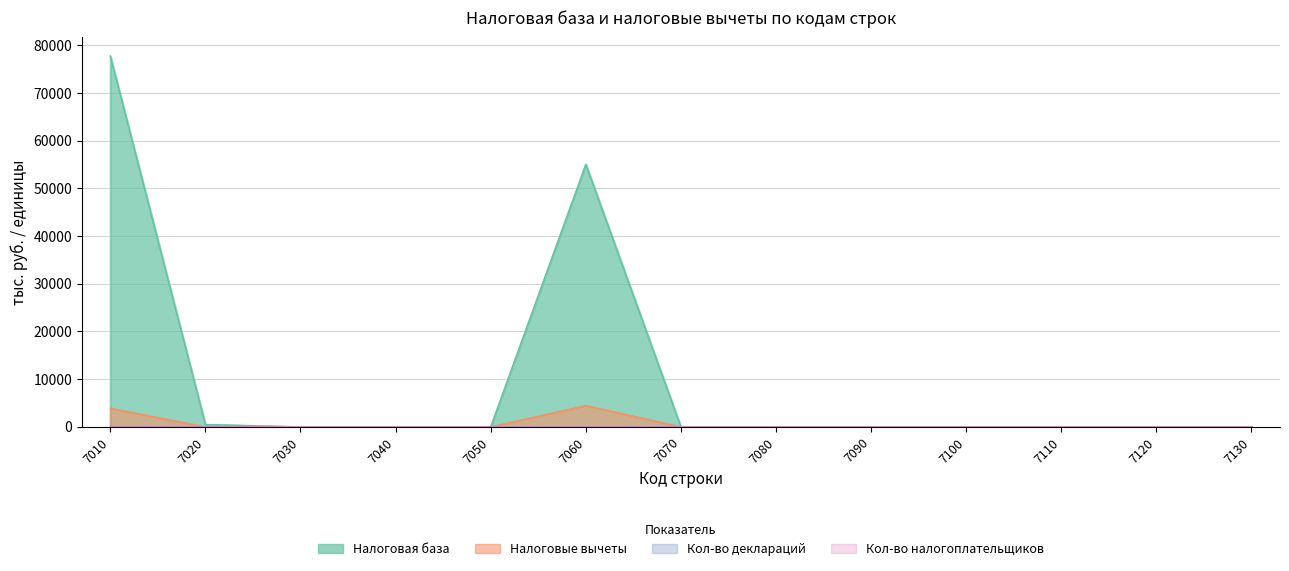

True or false: Налоговые вычеты has more than 2 points higher than both neighbors.

False